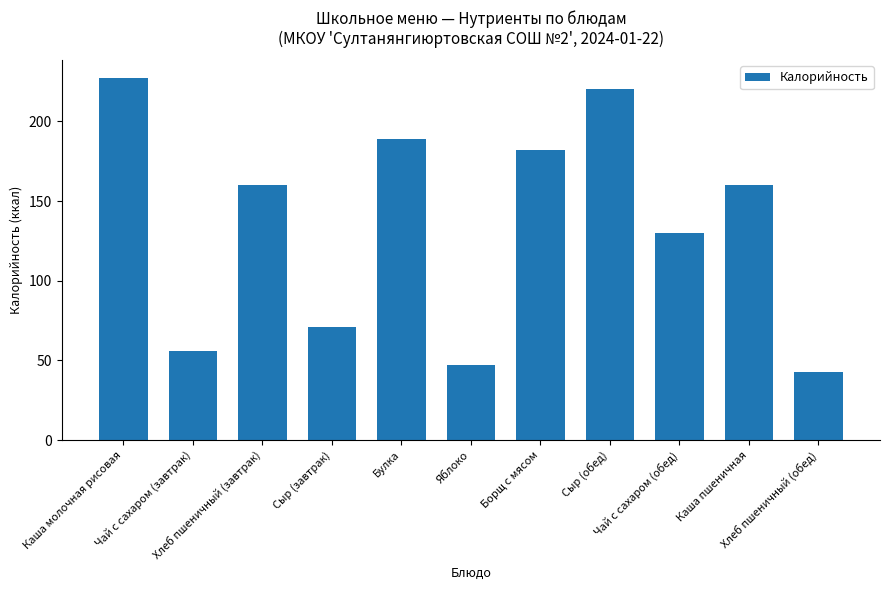

The value at Сыр (завтрак) is 101. True or false?

False